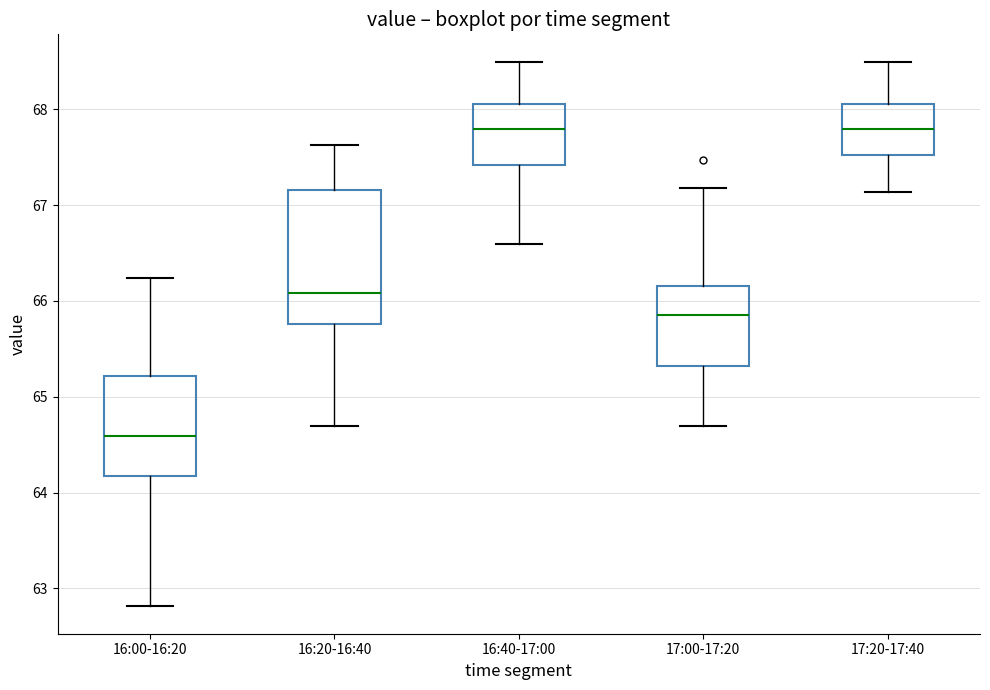

Where is the upper edge of the box for 17:20-17:40 on the y-axis? The values are not printed on the chart, so give them approximately, as read against the axis.

68.1